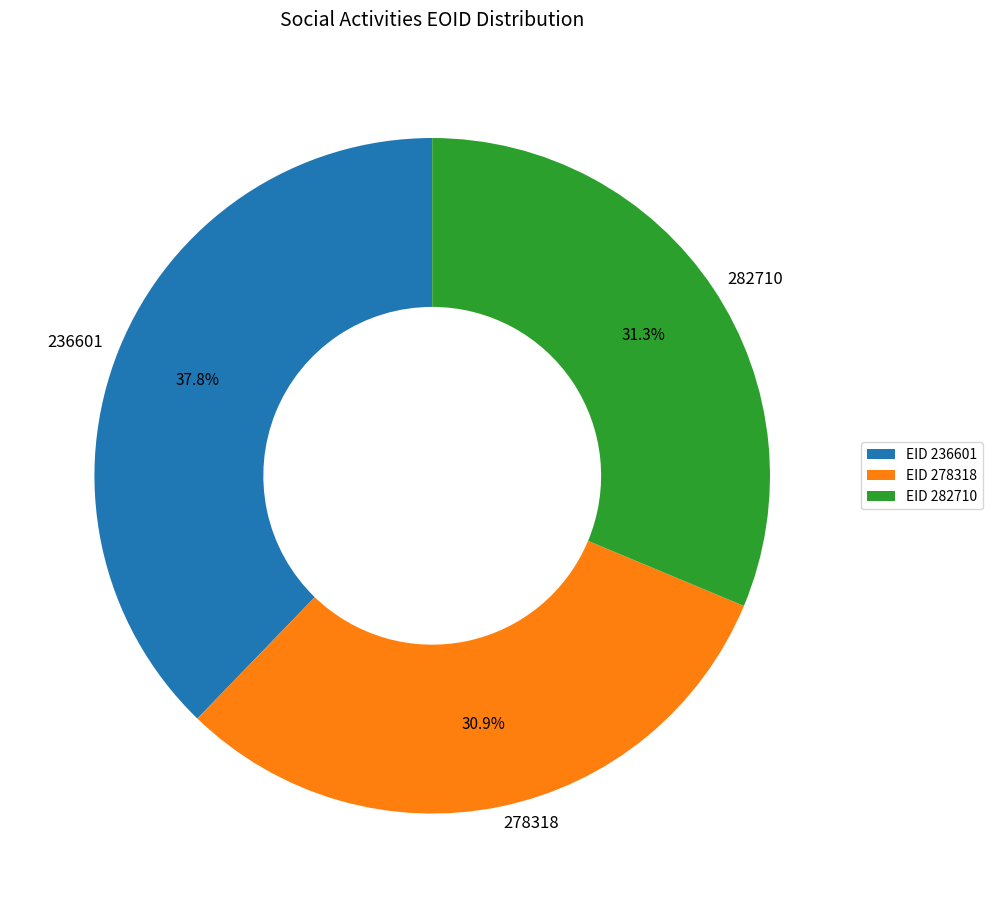

Which slice is the largest?

236601